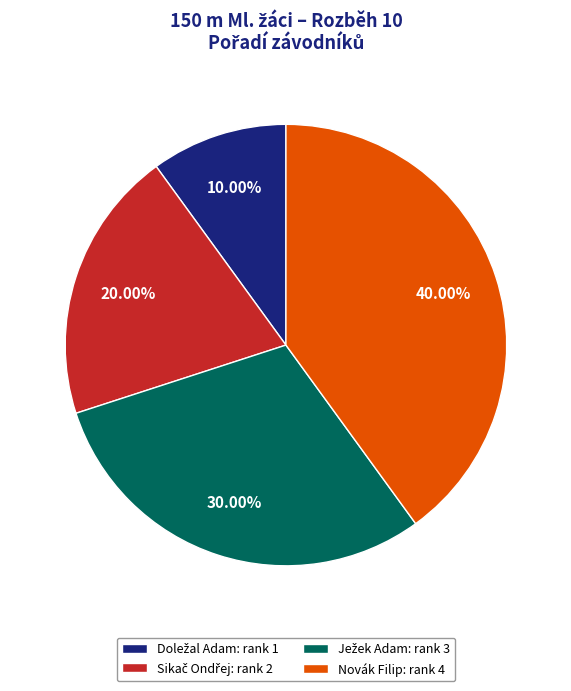

Which slice is the largest?

Novák Filip